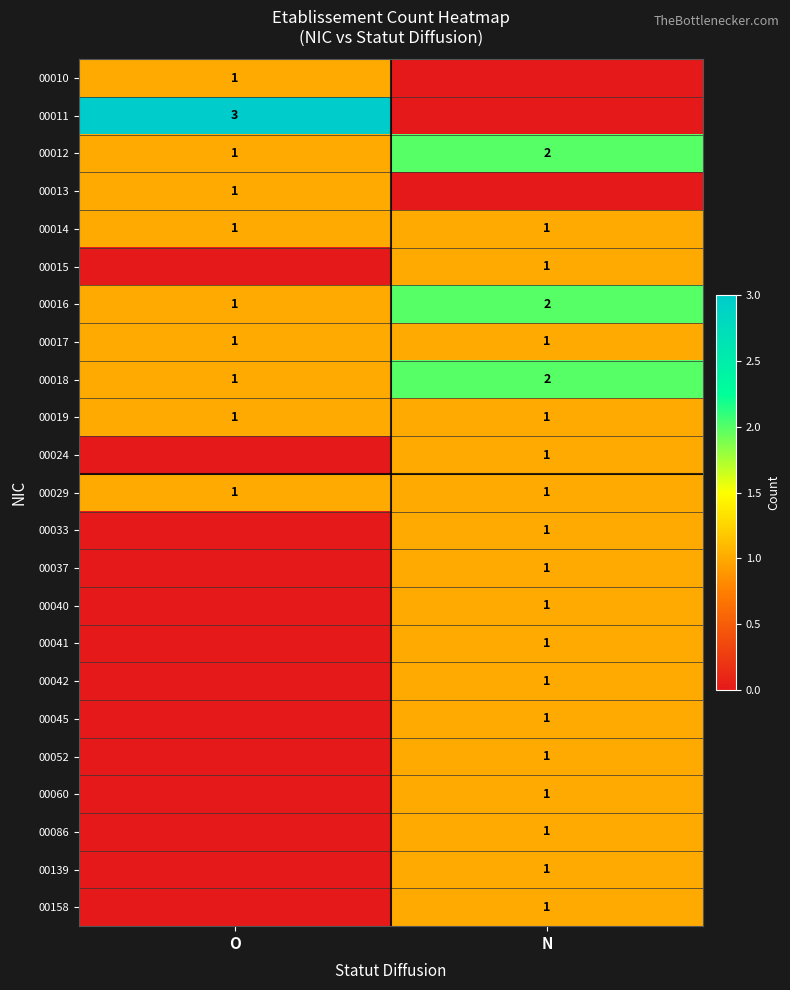

The 00016 series shows 0 at O. True or false?

False